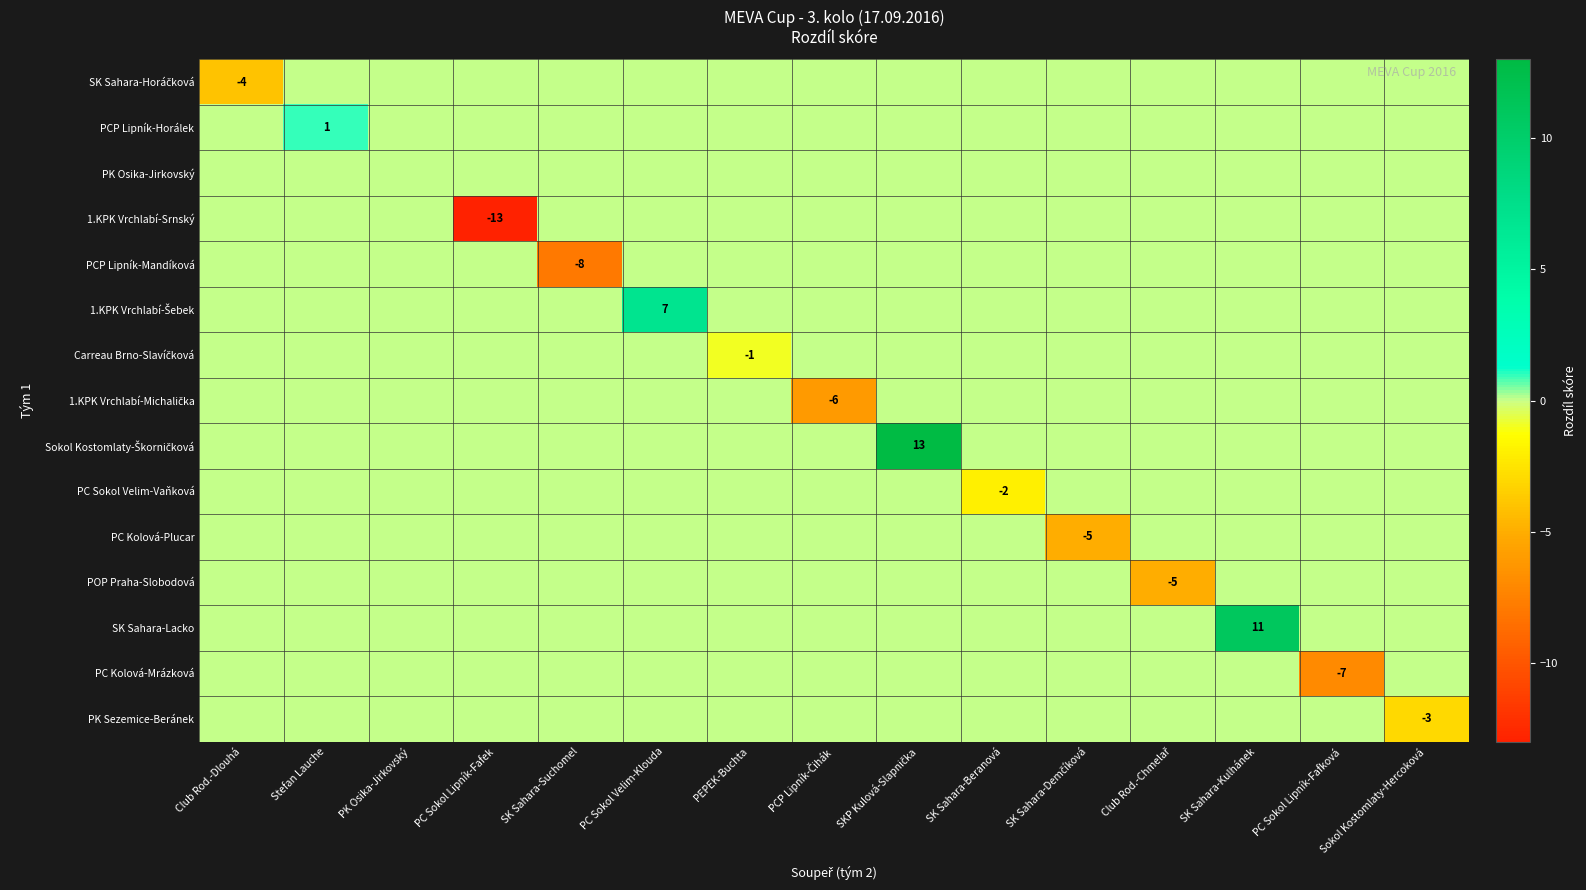

What is the total value across all series at PC Sokol Lipník-Fafek?

-13